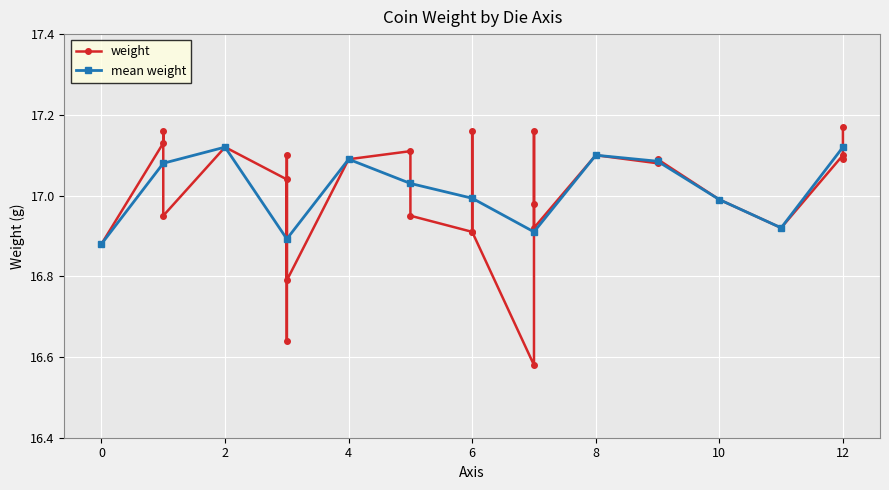

Where is the first local maximum for mean weight?

2